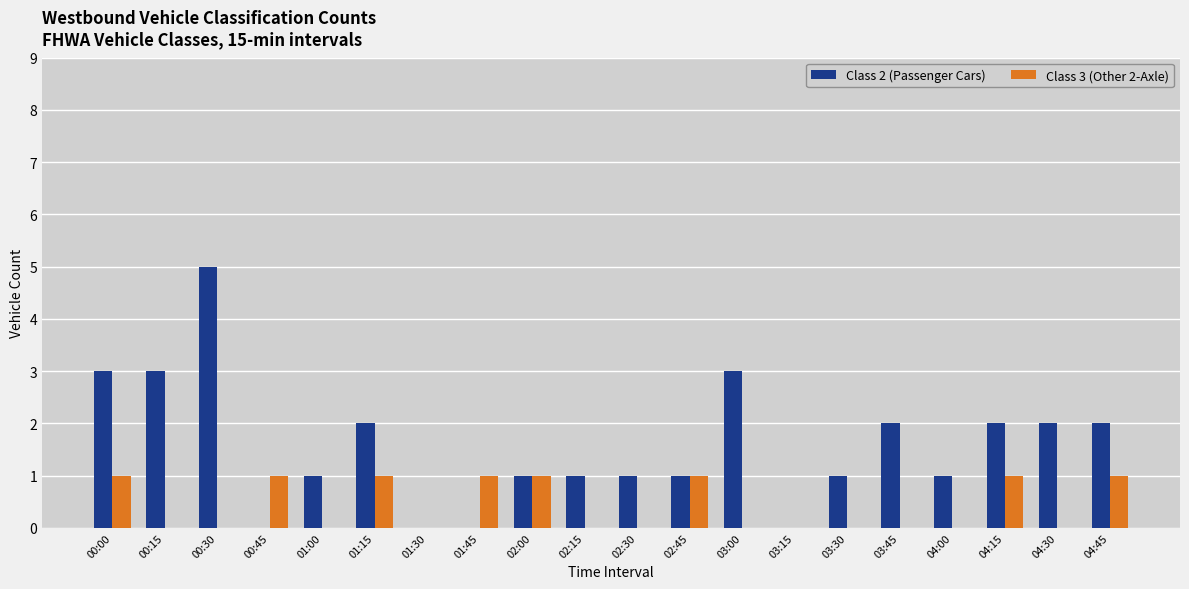

True or false: Class 2 (Passenger Cars) has a value of 0 at 03:15.

True